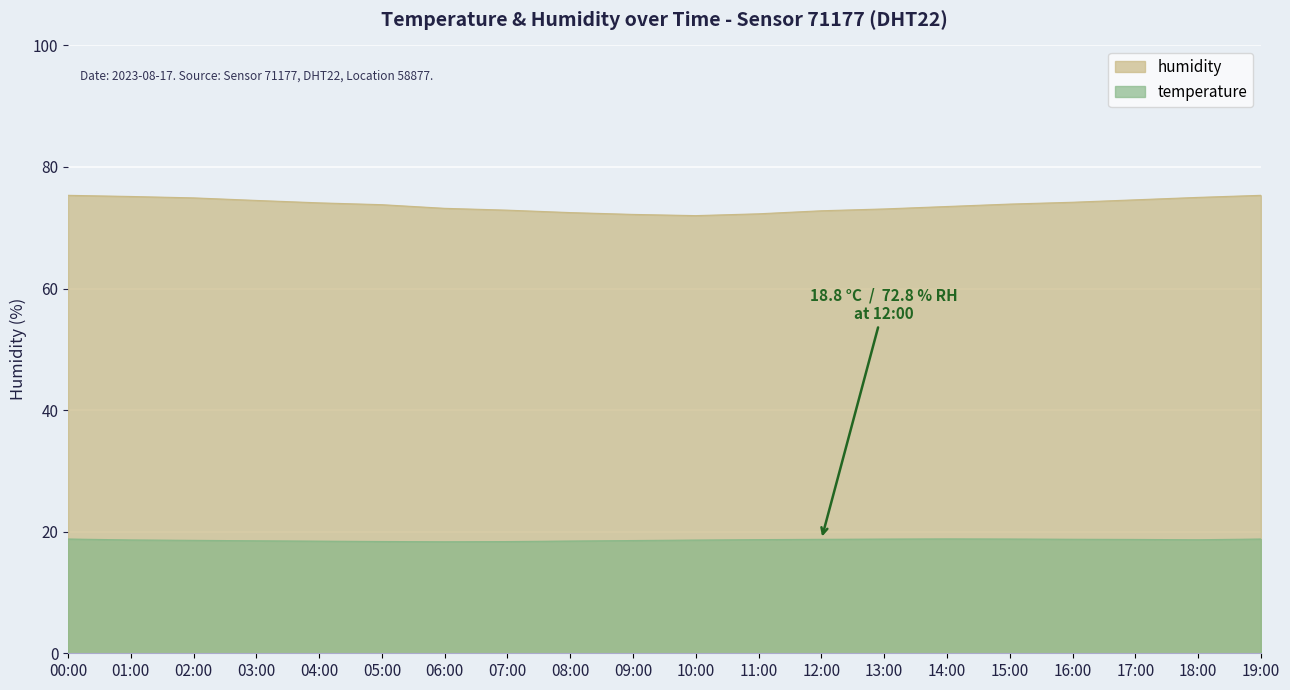

The value of temperature at 04:00 is 18.4. True or false?

True